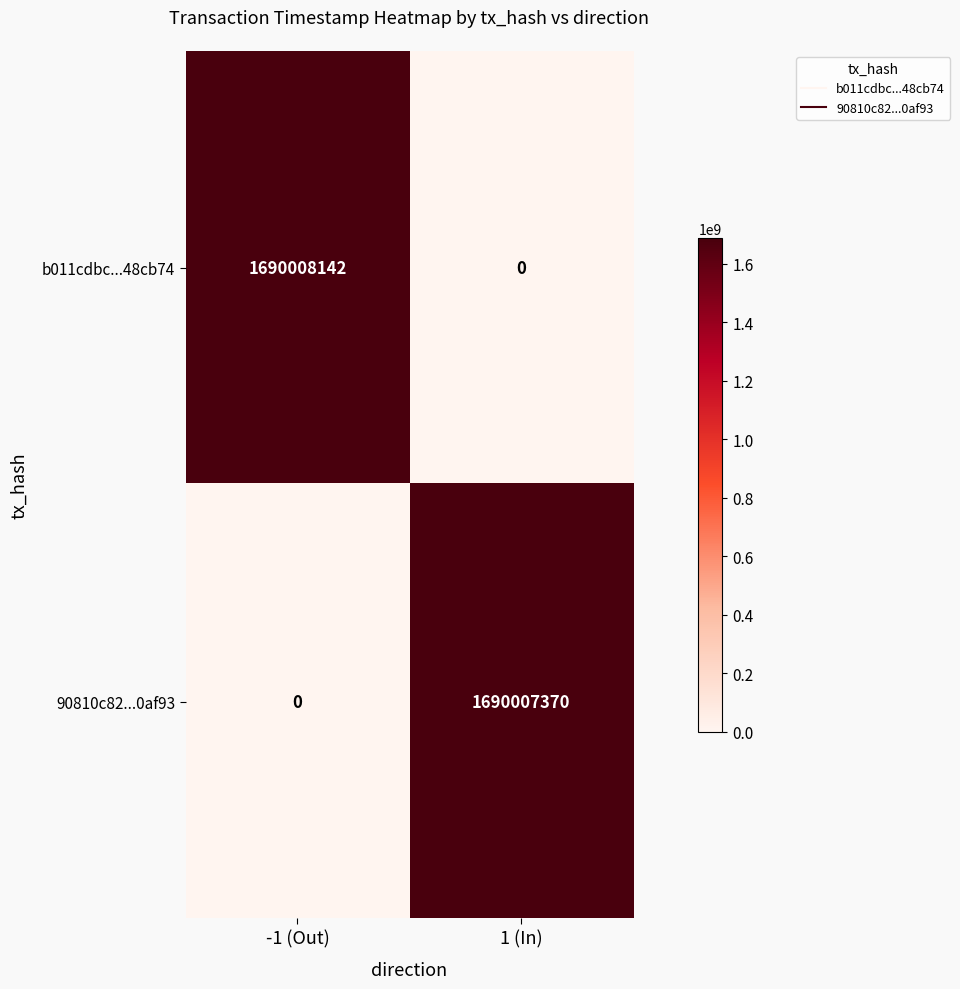

The 90810c82...0af93 series shows 0 at -1 (Out). True or false?

True